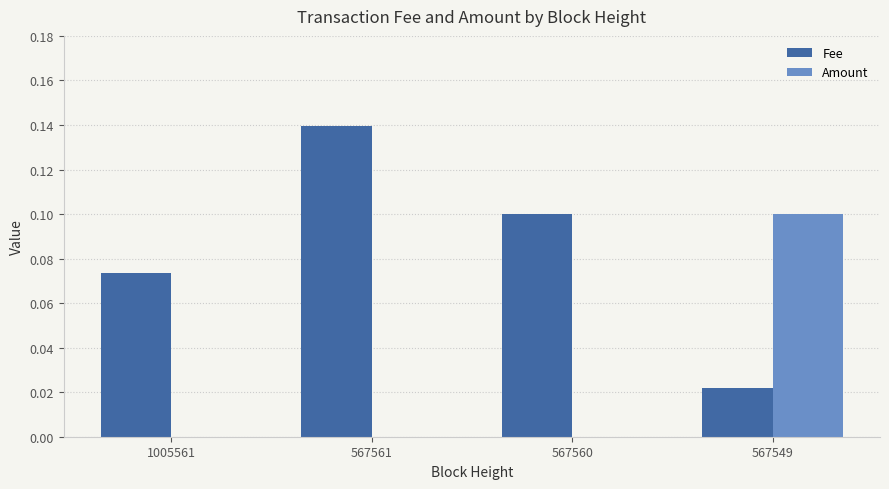

Between 1005561 and 567561, which series saw the biggest shift?

Fee